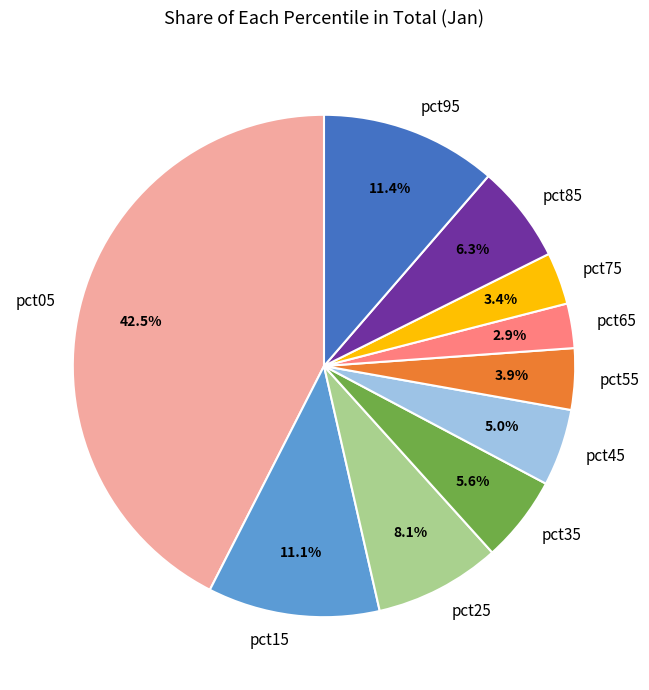

Does pct15 account for over 50% of the chart?

No